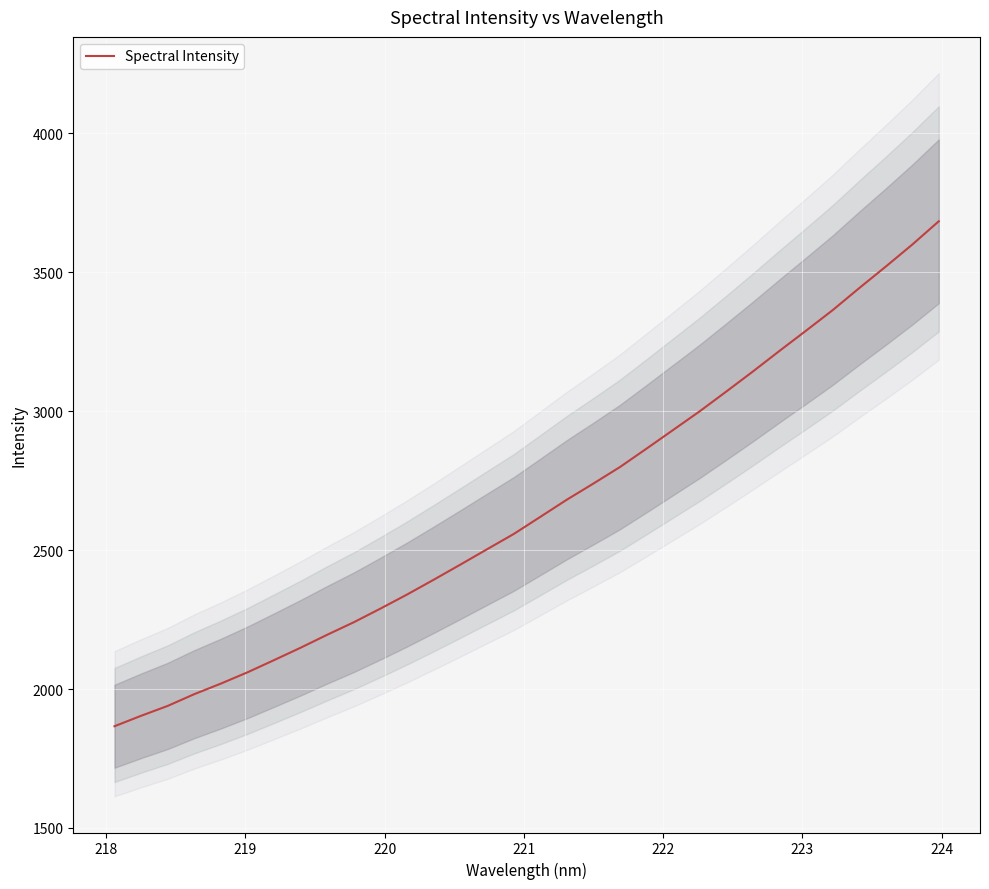

What is the maximum value shown in the chart?

3683.6